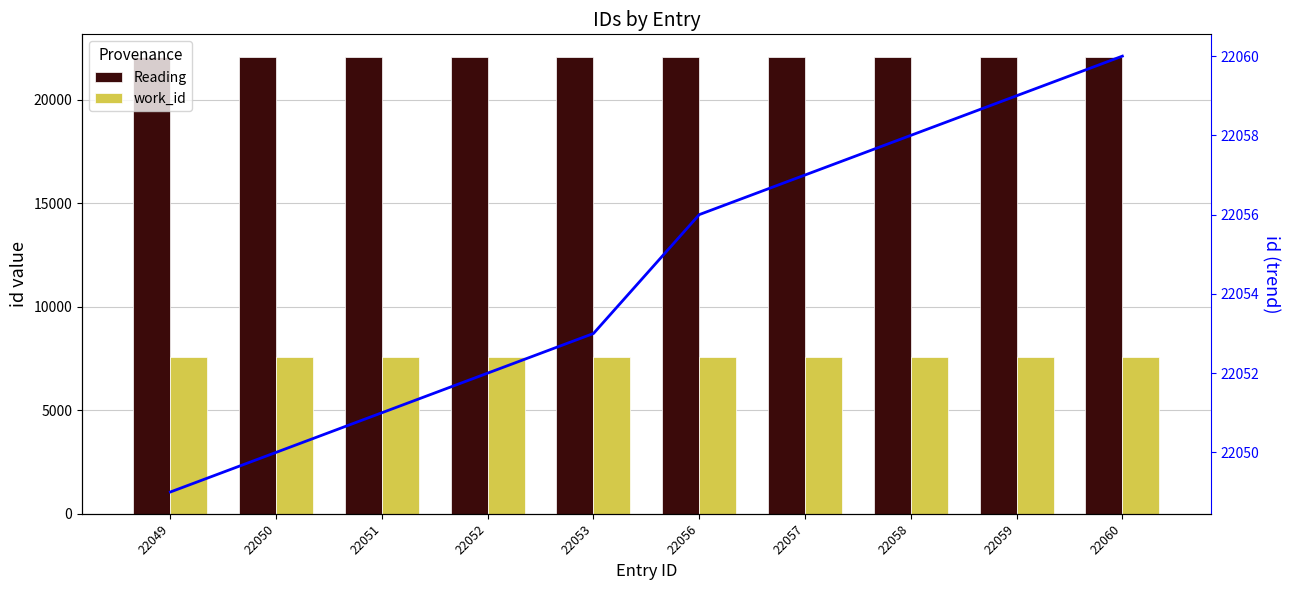

What is the highest value of the work_id series?

7570